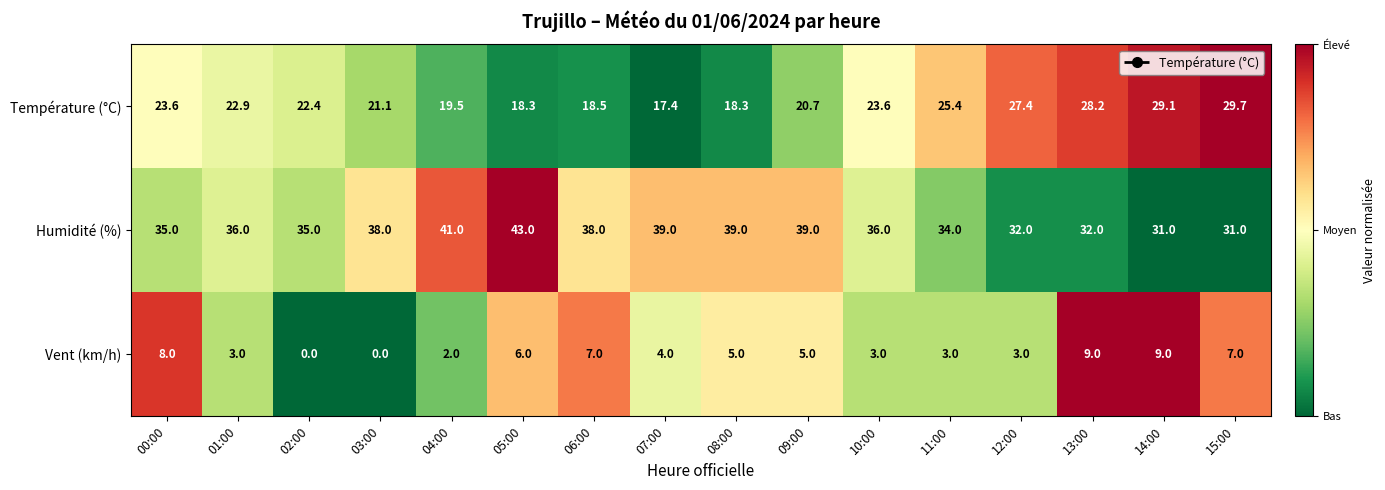

At which category is the sum across all series the highest?

13:00